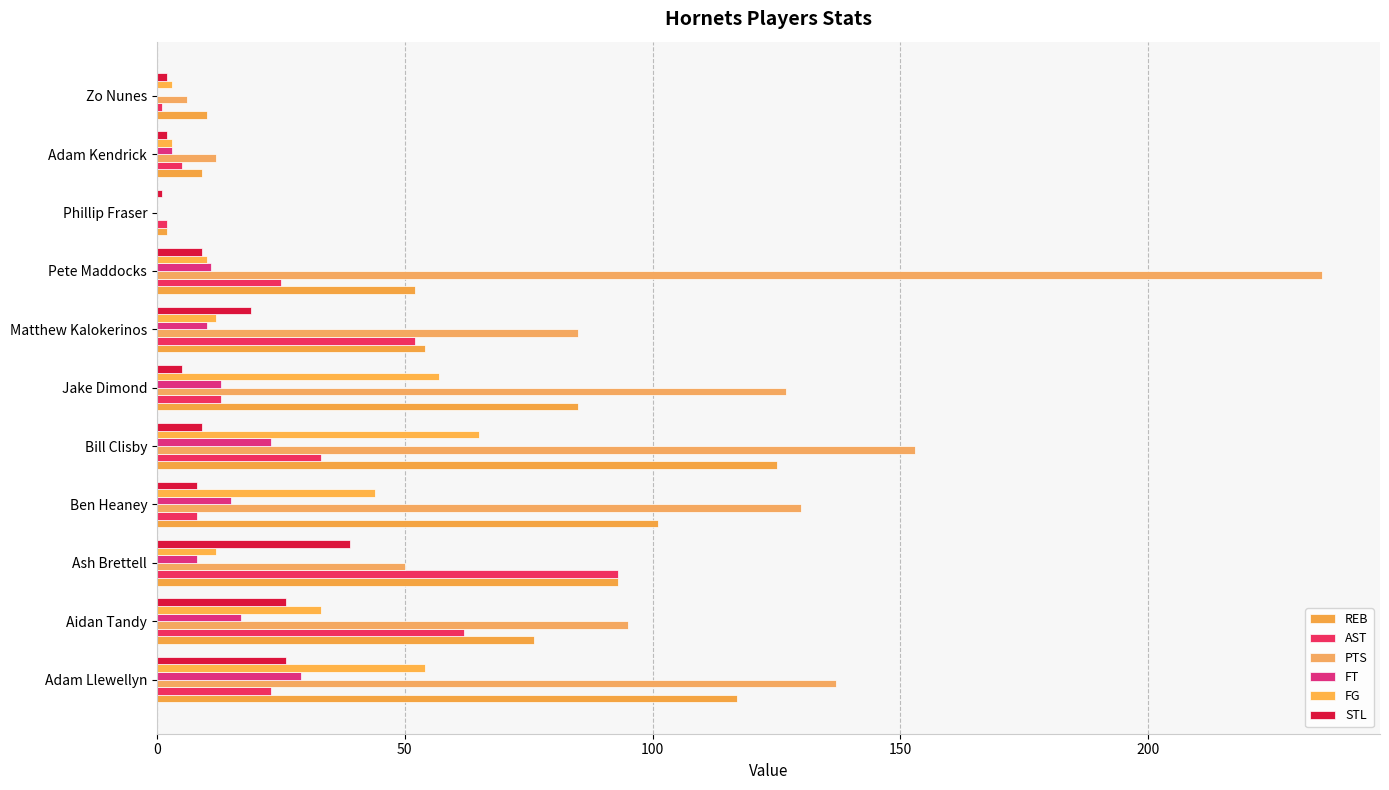

How many values in PTS are above zero?

10